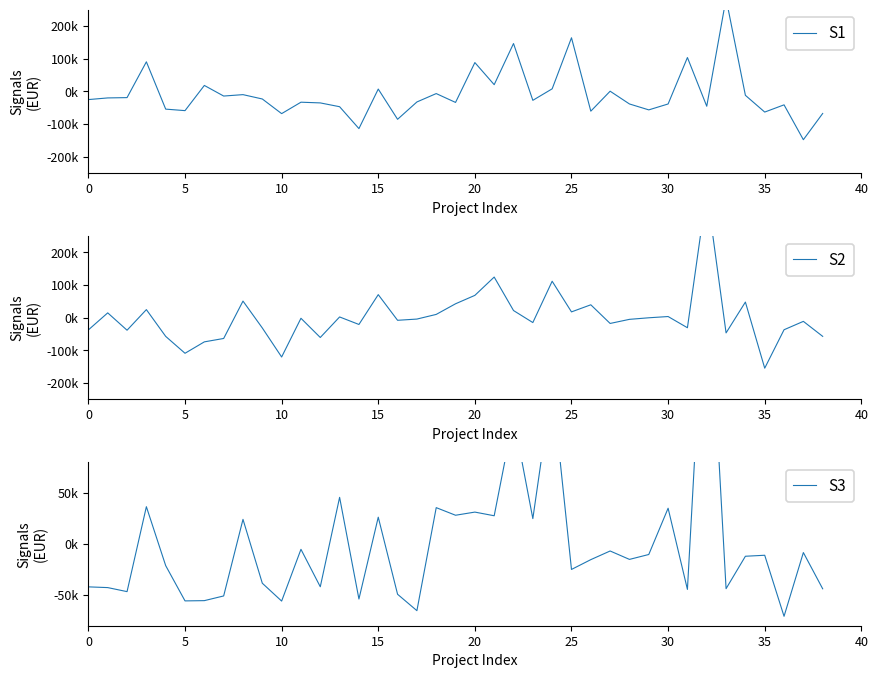

How many times do S2 and S3 cross each other?

19